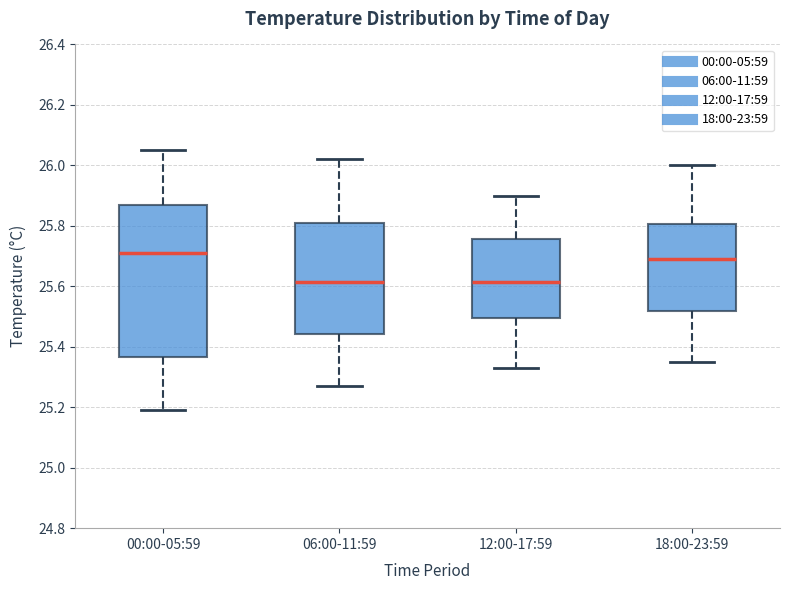

Which box is the tallest, from its lower edge to its upper edge?

00:00-05:59